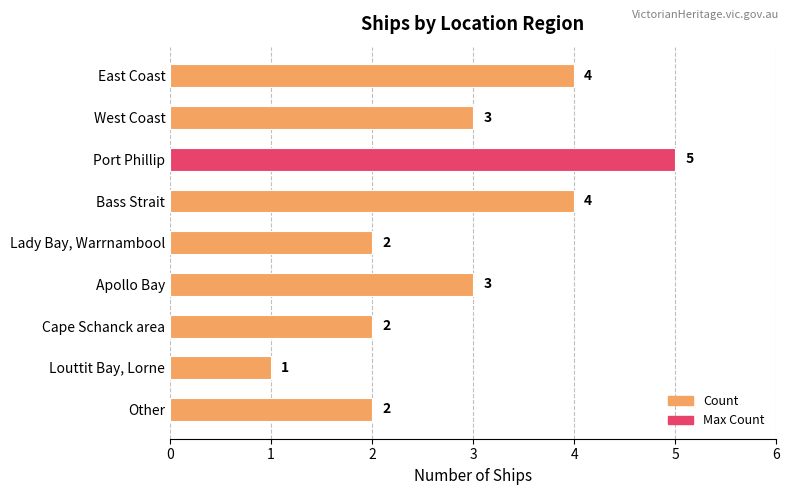

What is the greatest value displayed?

5